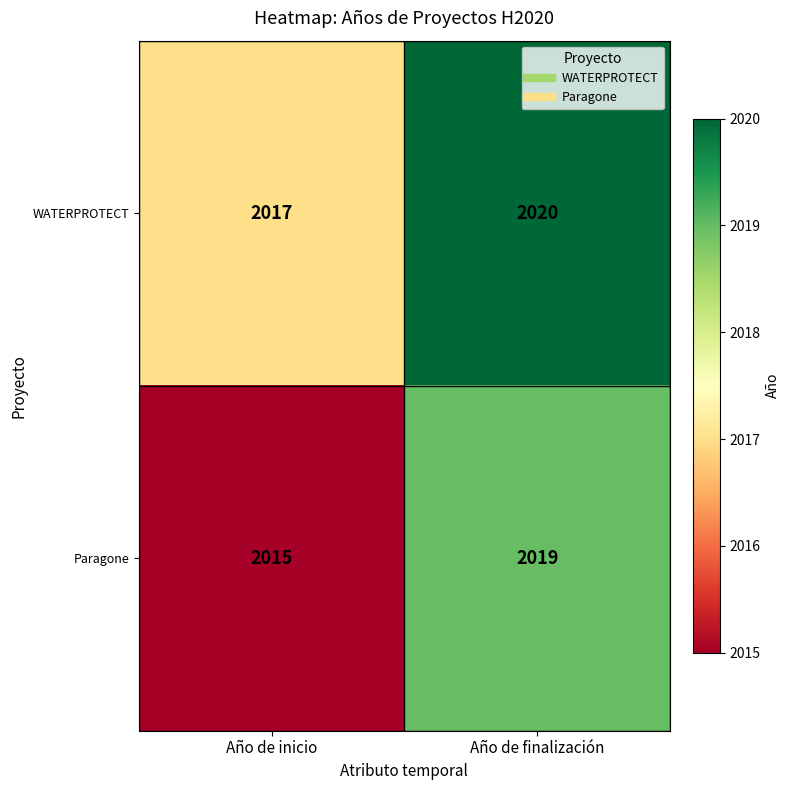

Which series has the largest total across all categories?

WATERPROTECT